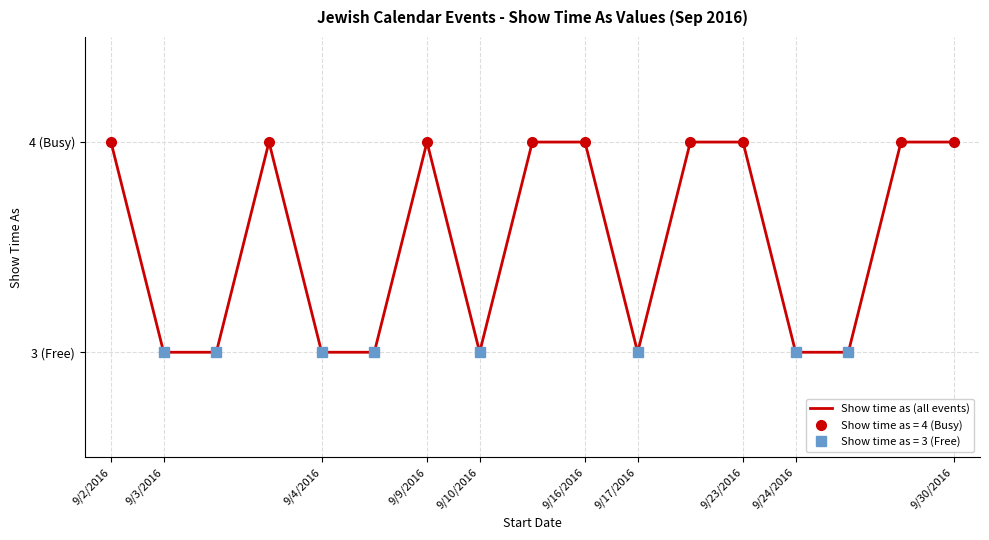

What is the value of the 10th point from the left?

4